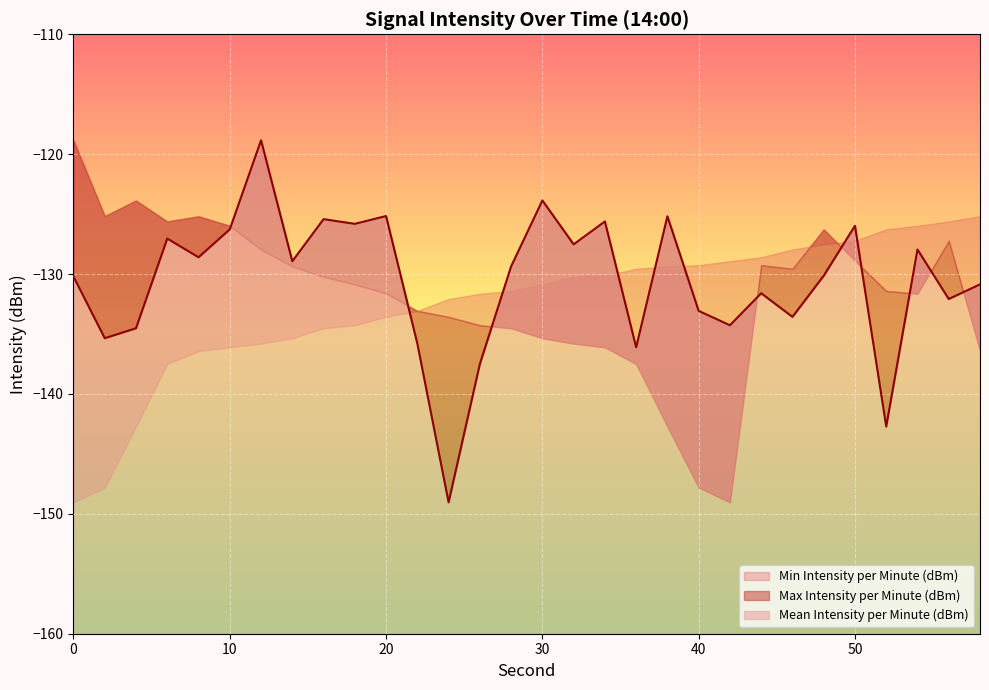

What is the value of the Min Intensity per Minute (dBm) point at the 21st from the left?

-129.3